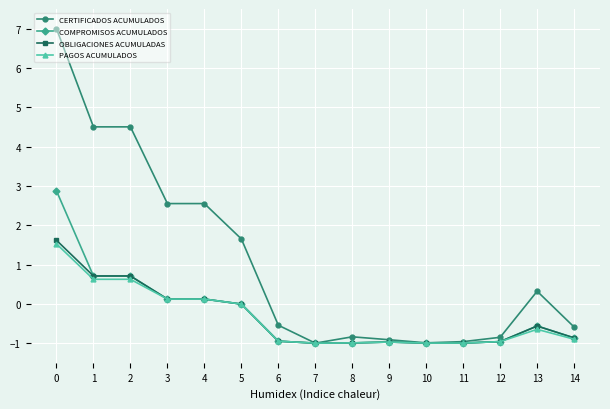

Which series has the largest range (max minus min)?

CERTIFICADOS ACUMULADOS